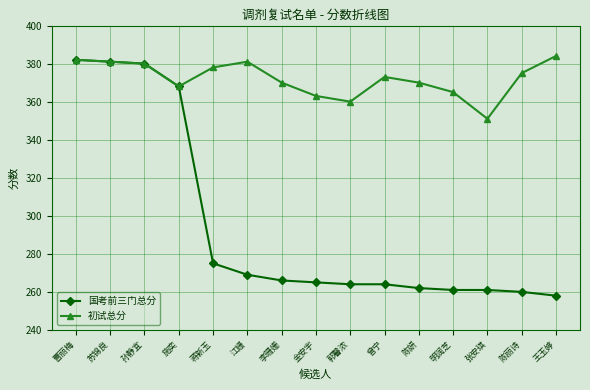

Which category has the lowest value in the 初试总分 series?

张安琪